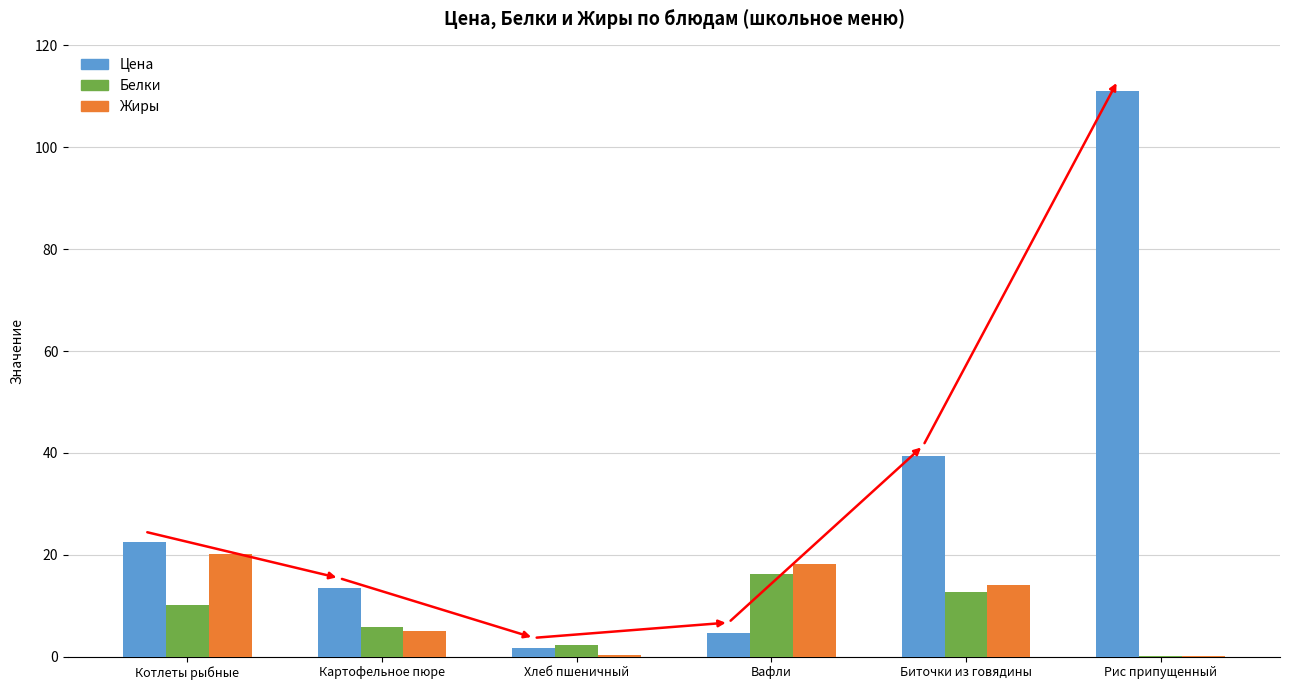

What is the highest value of the Цена series?

111.1